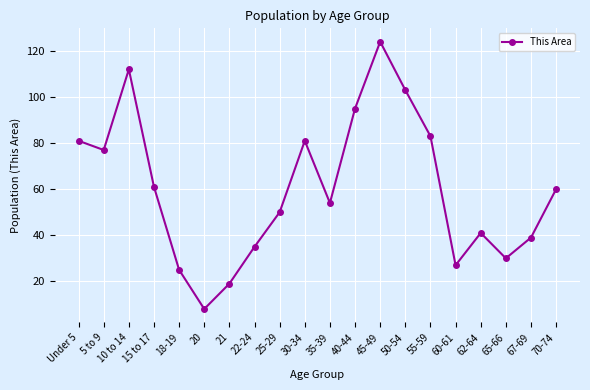

Count the number of categories in the chart.

20